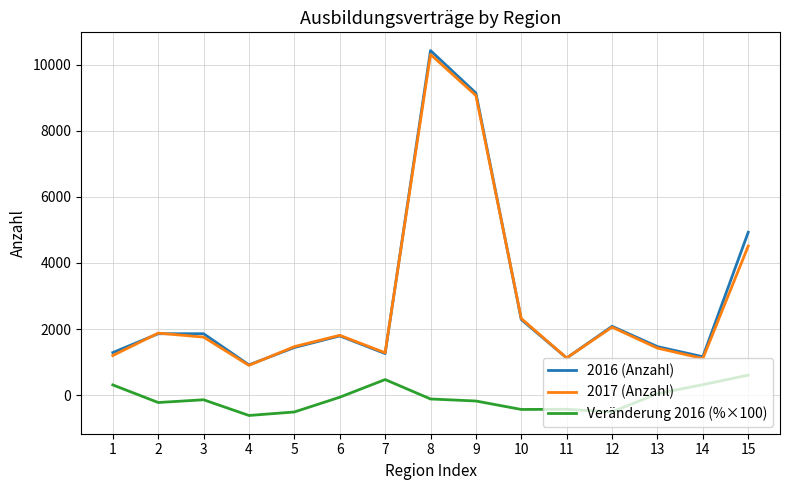

What is the maximum value shown in the chart?

10425.0